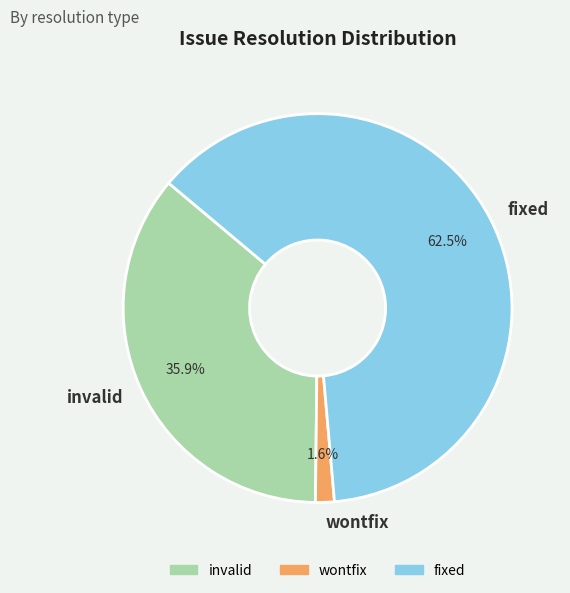

What is the majority slice?

fixed